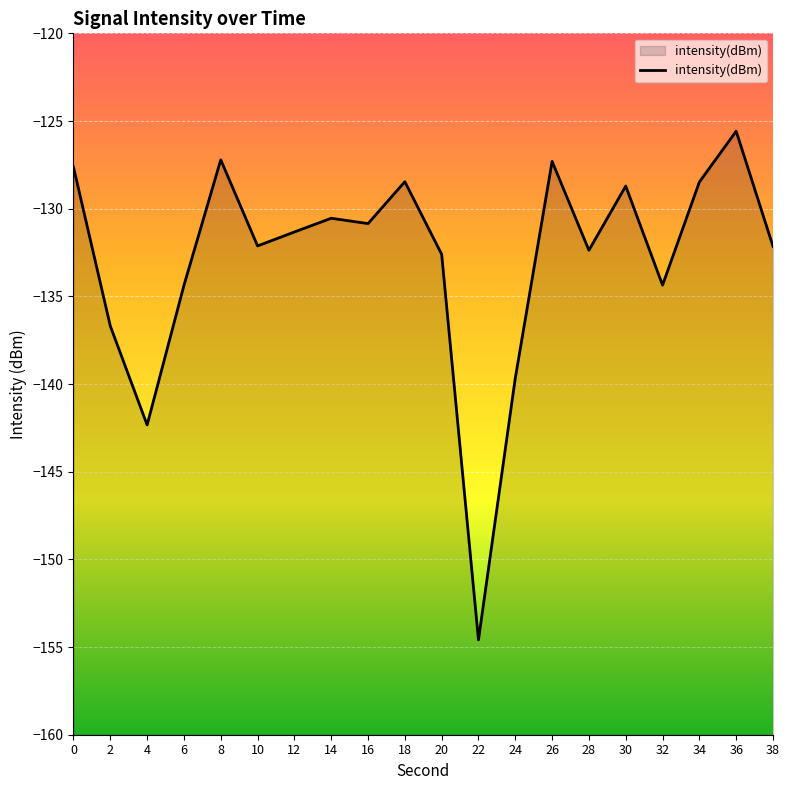

What is the value of the 11th point from the left?

-132.6